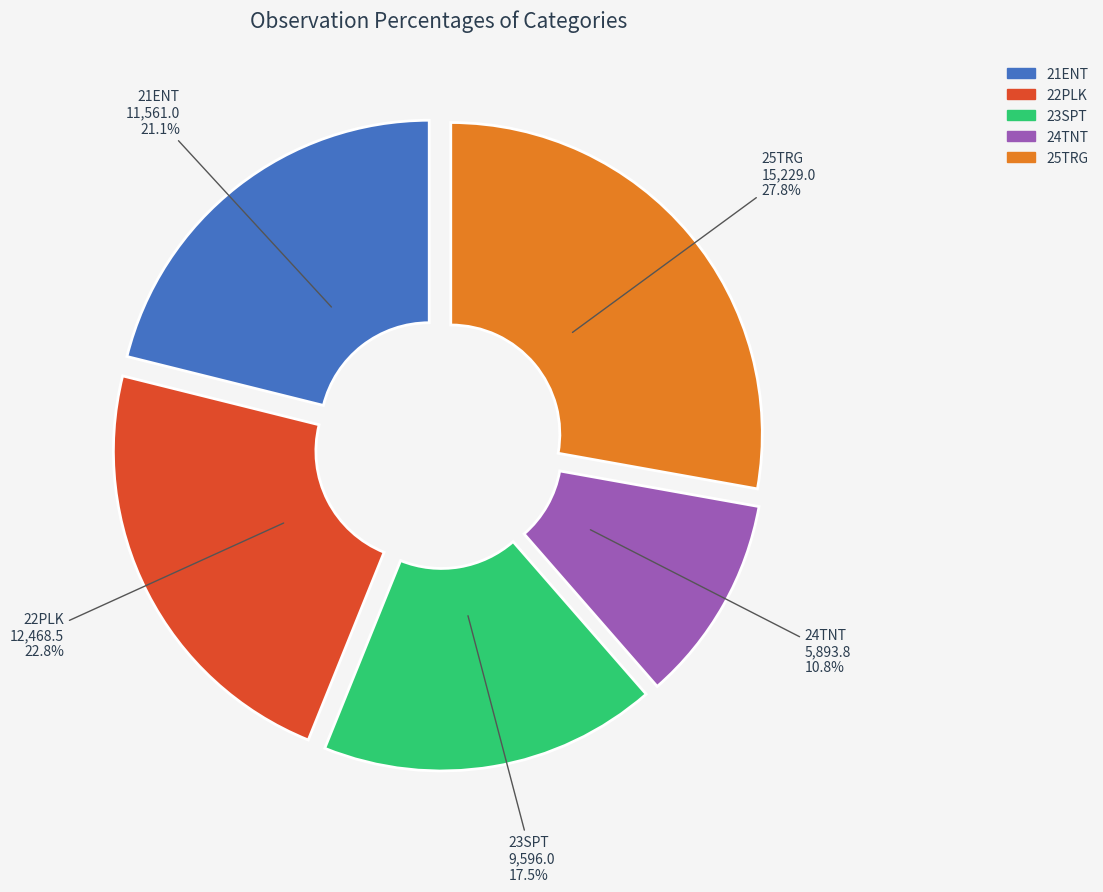

What percentage is NOT represented by 24TNT?

89.2%